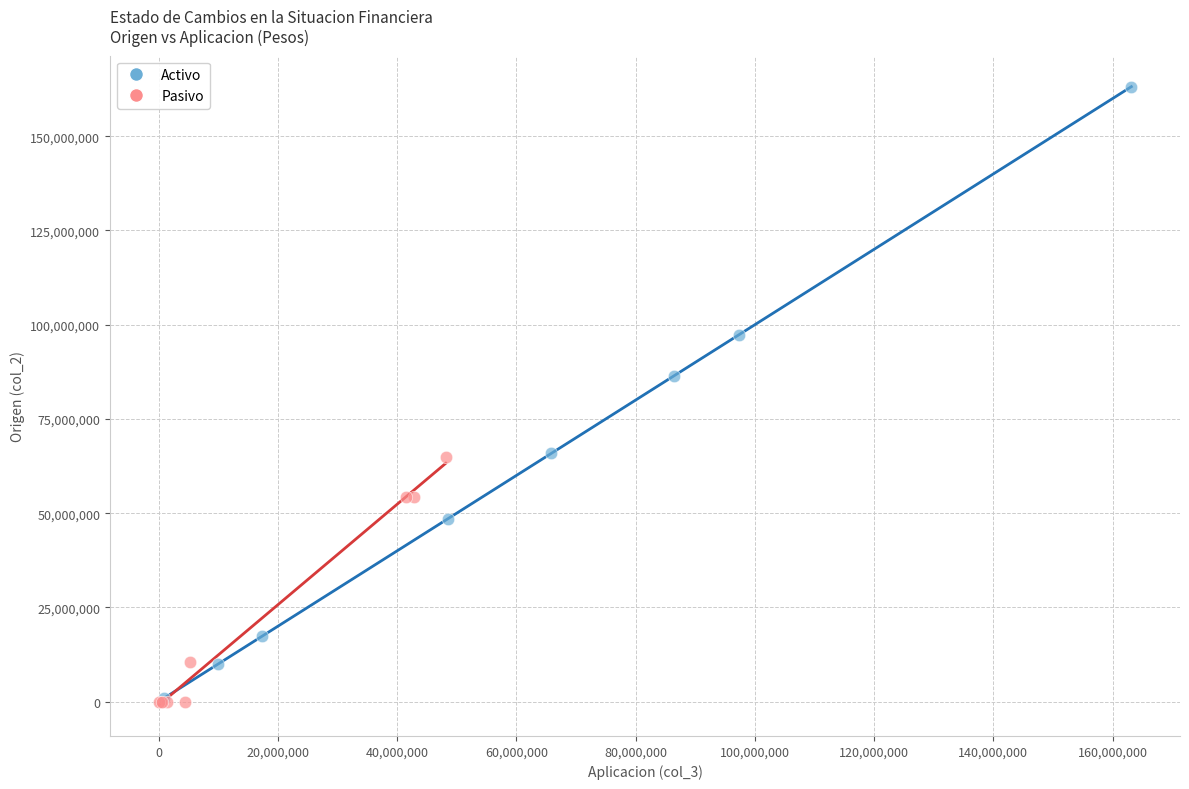

Which series reaches the maximum Y coordinate?

Activo